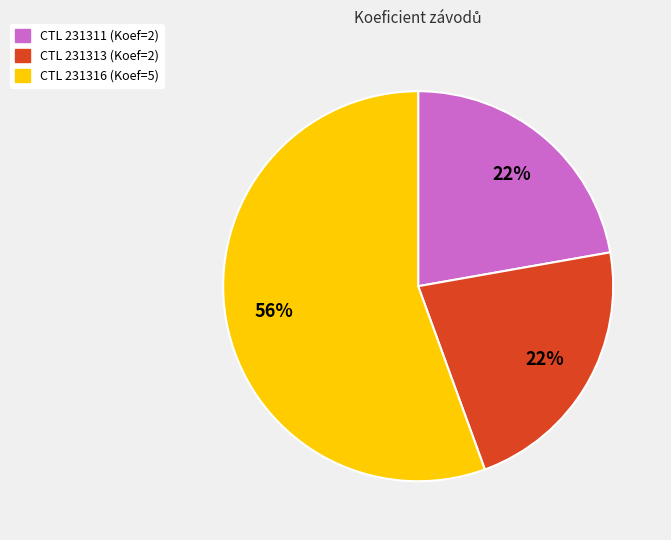

To the nearest percent, what is the average slice percentage?

33%